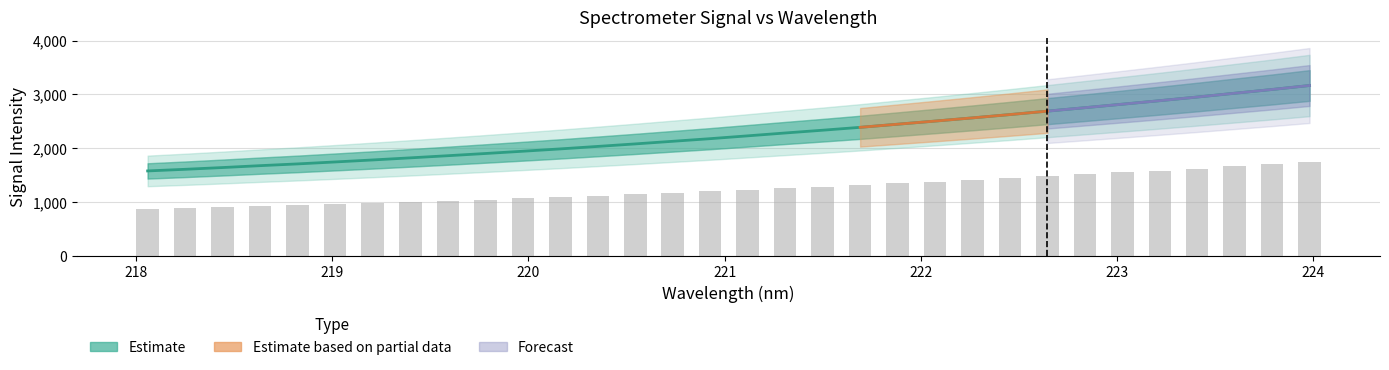

Where does the data first go above 2231?

221.1174